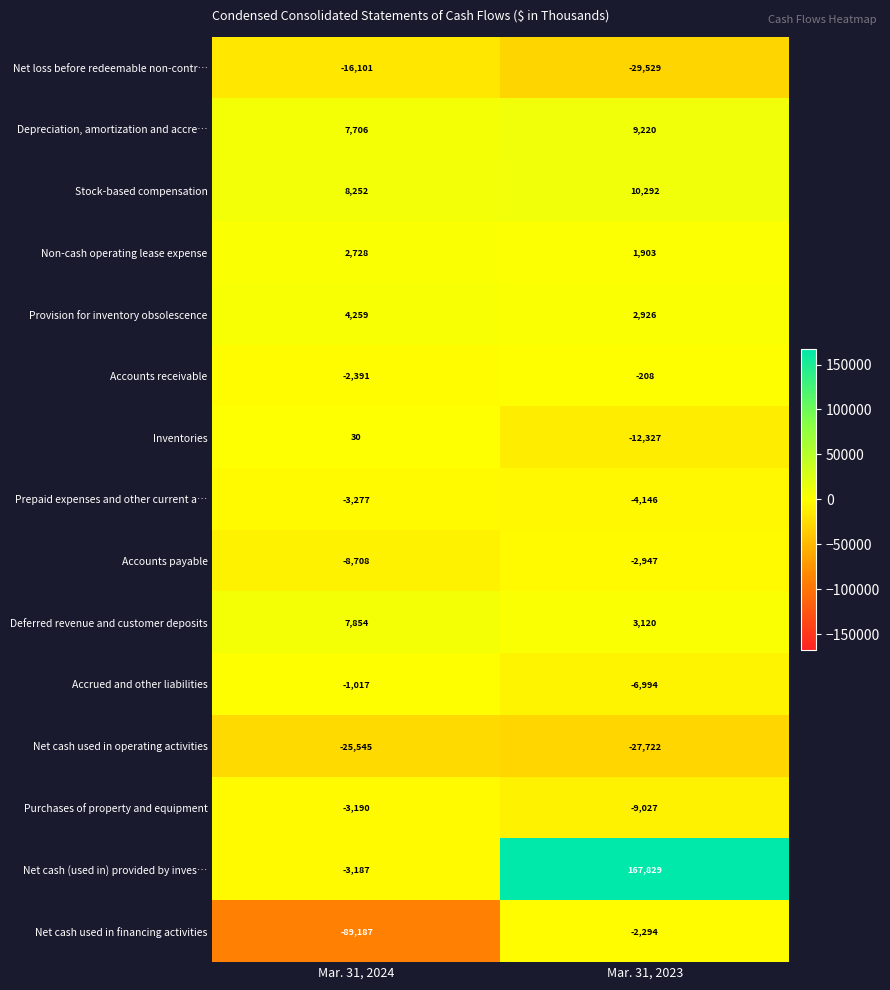

Reading right to left, transcribe all the data shown in this chart.

Net loss before redeemable non-contr…: -29529	-16101
Depreciation, amortization and accre…: 9220	7706
Stock-based compensation: 10292	8252
Non-cash operating lease expense: 1903	2728
Provision for inventory obsolescence: 2926	4259
Accounts receivable: -208	-2391
Inventories: -12327	30
Prepaid expenses and other current a…: -4146	-3277
Accounts payable: -2947	-8708
Deferred revenue and customer deposits: 3120	7854
Accrued and other liabilities: -6994	-1017
Net cash used in operating activities: -27722	-25545
Purchases of property and equipment: -9027	-3190
Net cash (used in) provided by inves…: 167829	-3187
Net cash used in financing activities: -2294	-89187